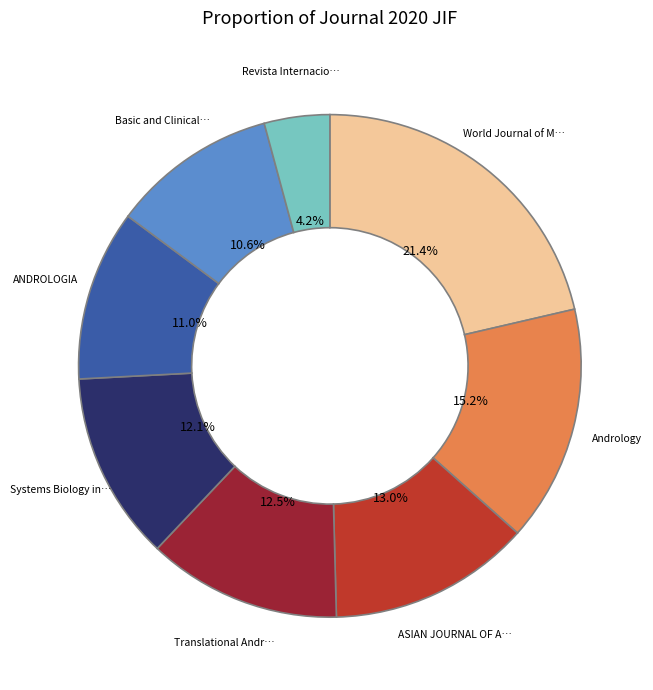

Is there a majority slice in this chart?

No